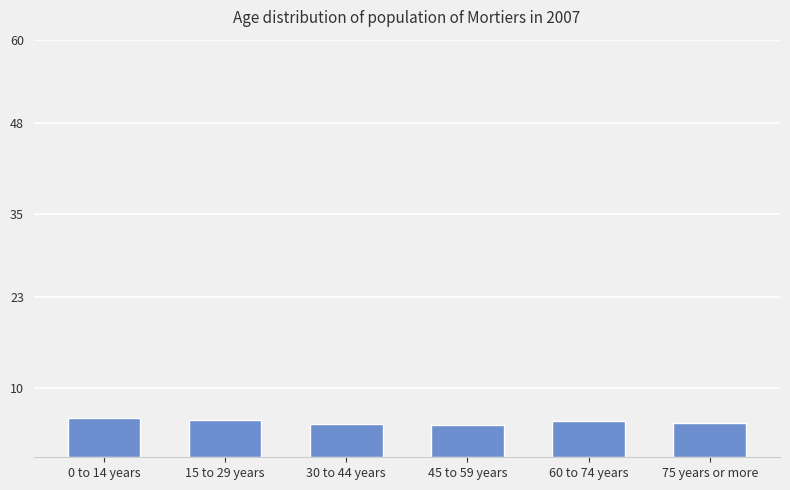

What is the label of the 4th bar from the right?

30 to 44 years